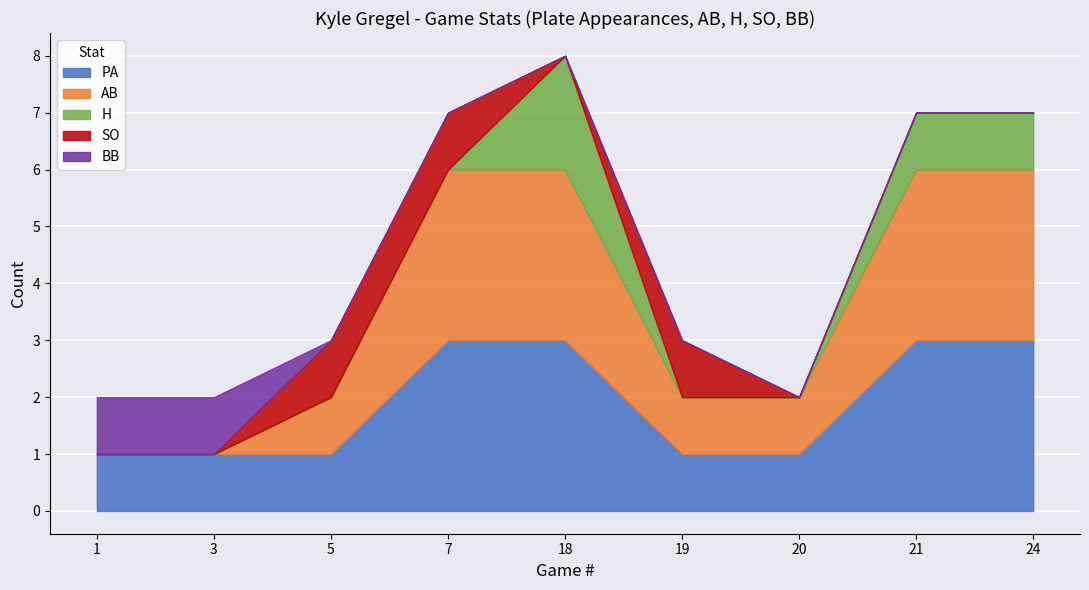

True or false: AB and PA cross at least once.

False